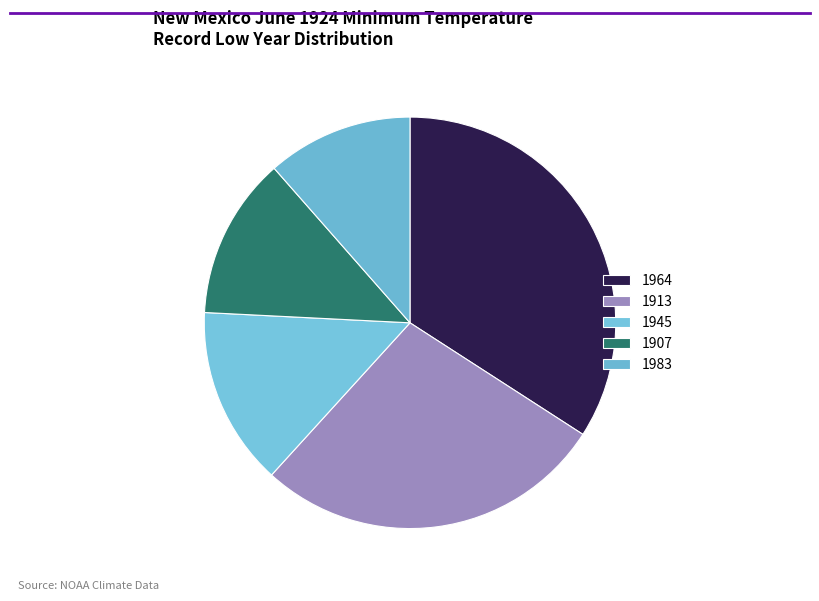

Between 1907 and 1945, which is larger?

1945